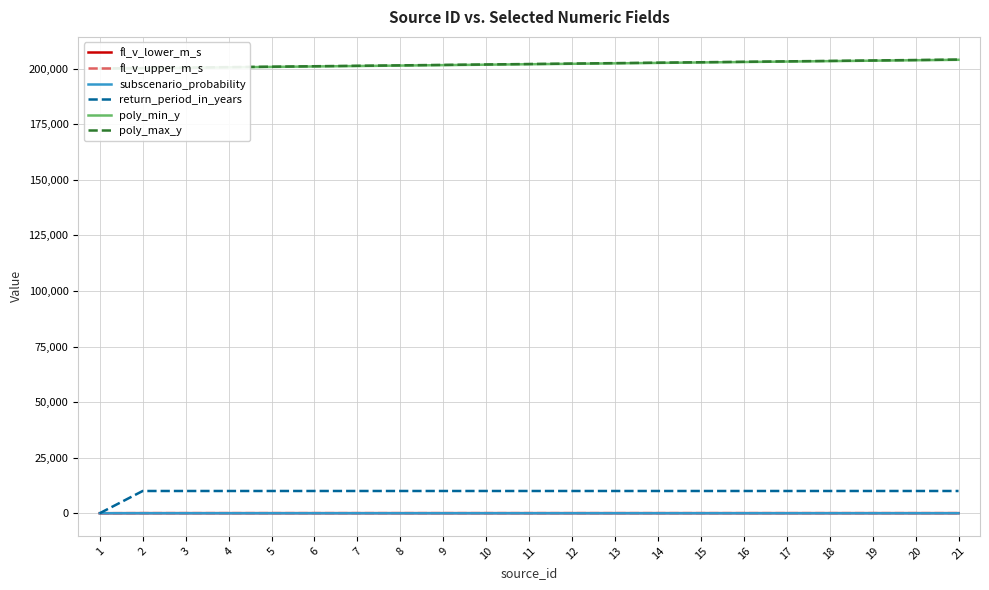

How many values in fl_v_upper_m_s are above zero?

20